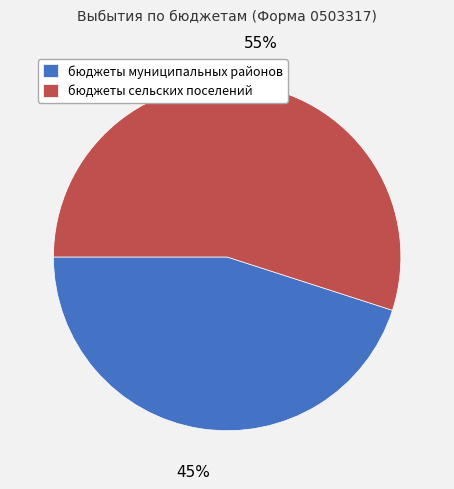

To the nearest percent, what percentage of the pie is бюджеты сельских поселений?

55%